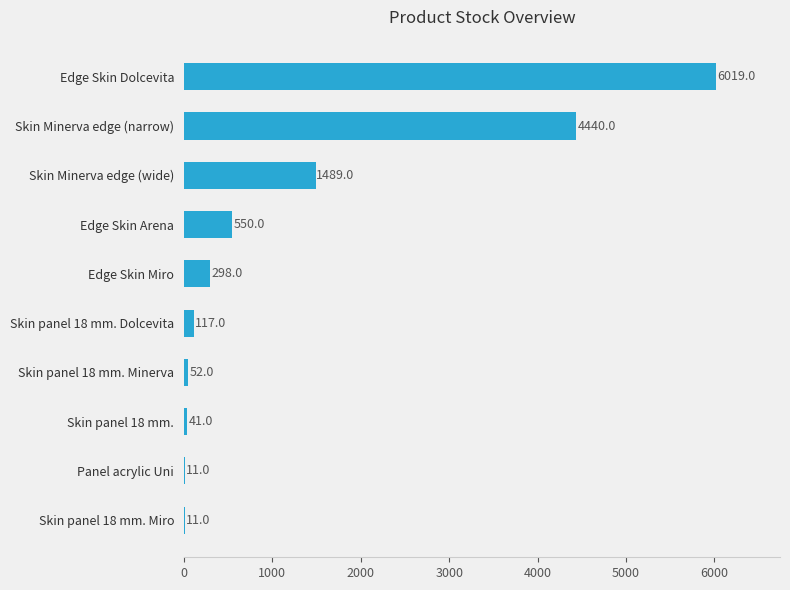

Read the value at Skin panel 18 mm. Miro, to the nearest 10.

10